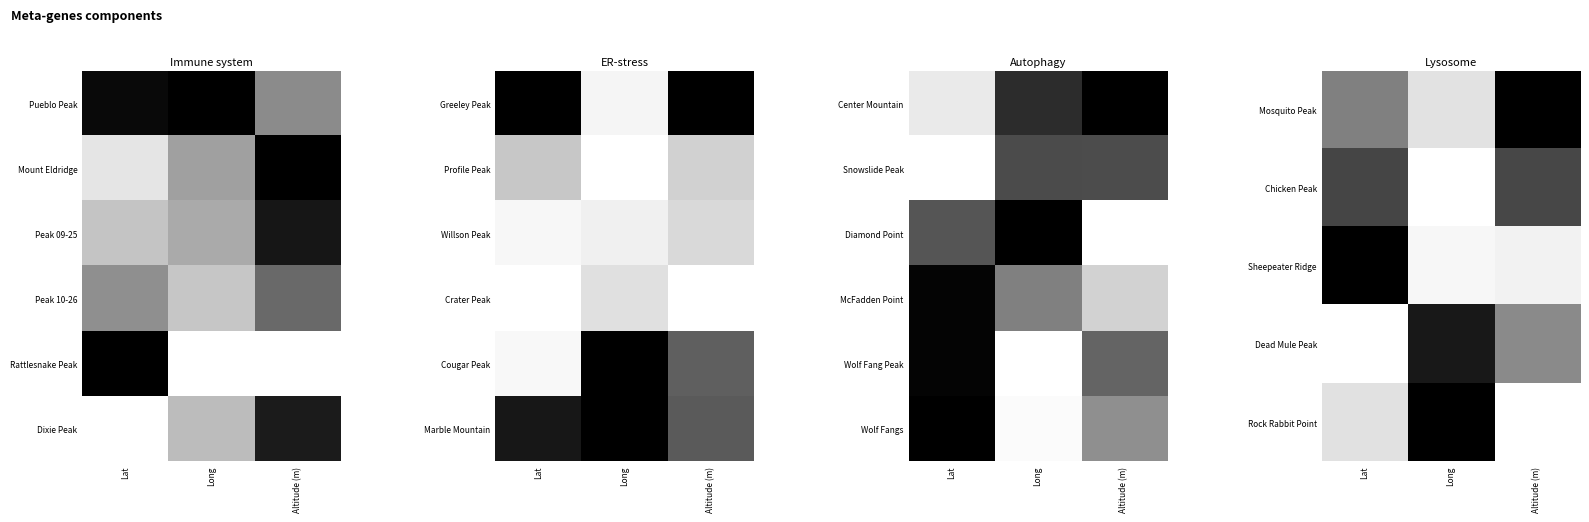

Between Long and Lat, which is larger?

Lat